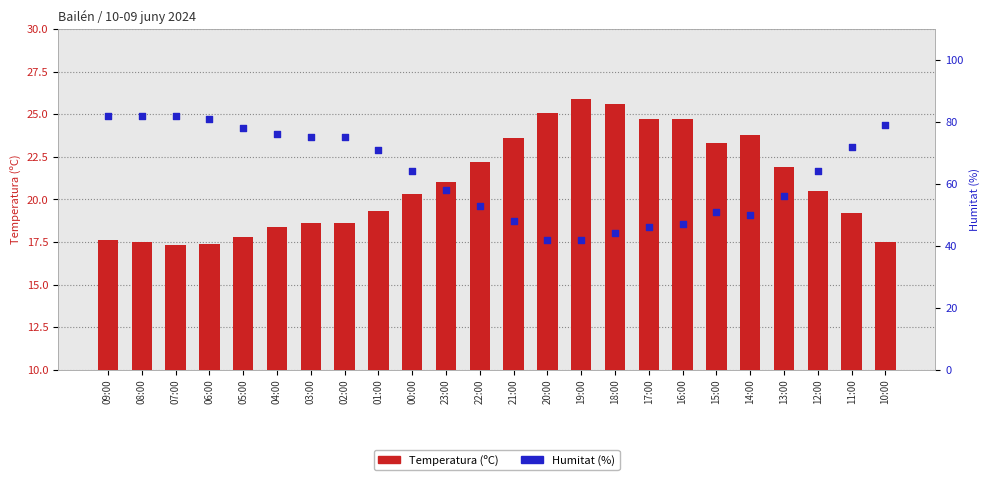

What are all the series names shown in the legend?

Temperatura (ºC), Humitat (%)